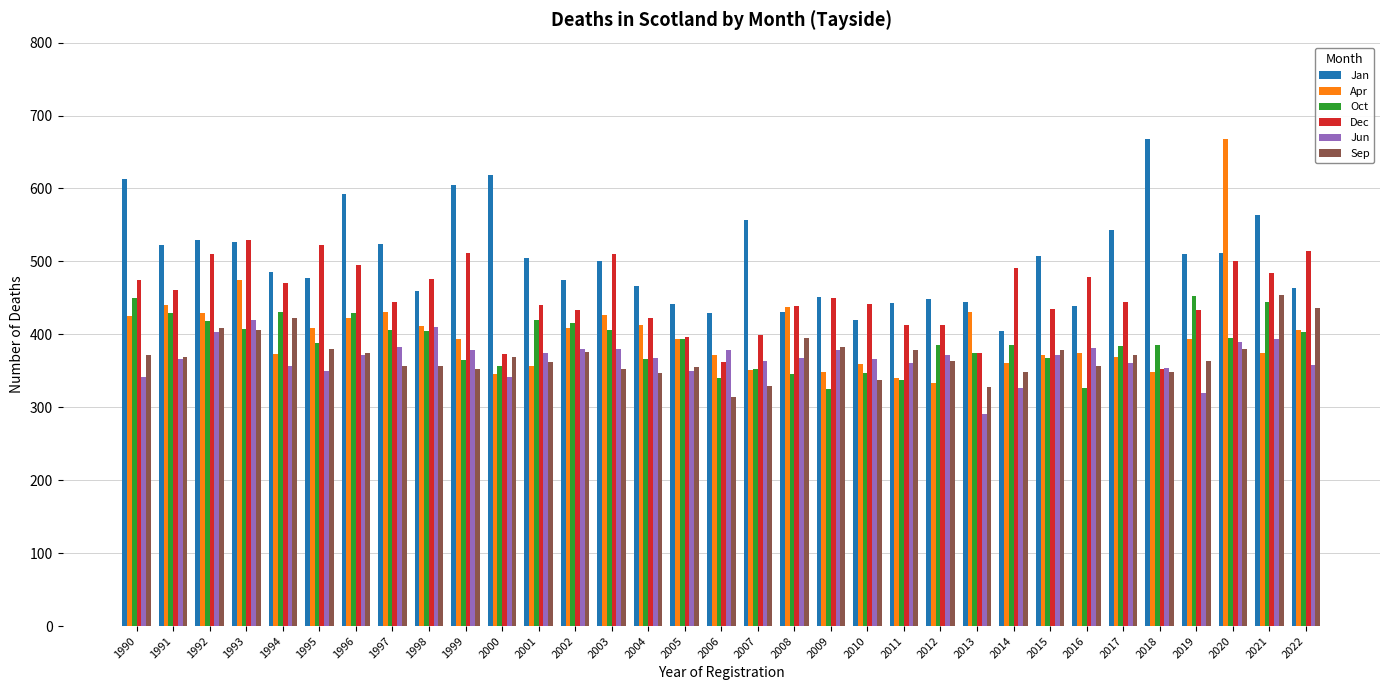

Which series changed the most between 2007 and 2021?

Sep